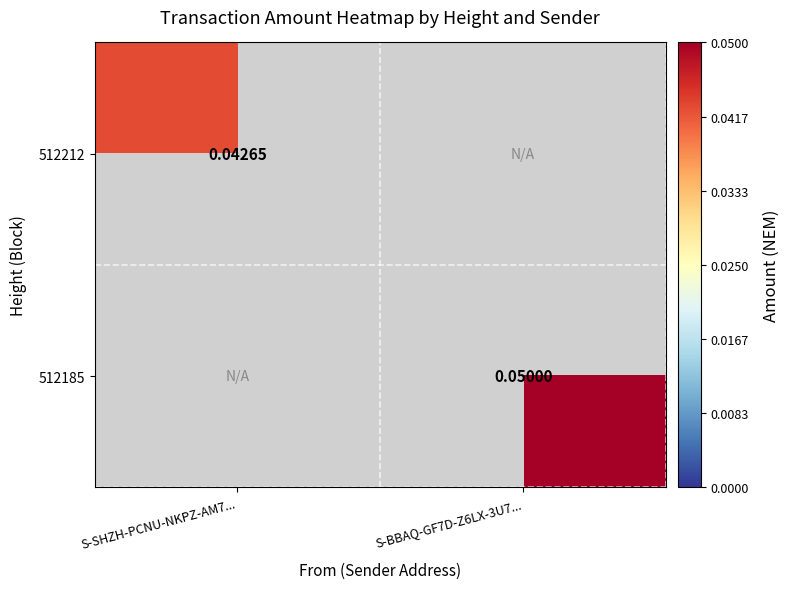

At how many categories does at least one series exceed 0?

2